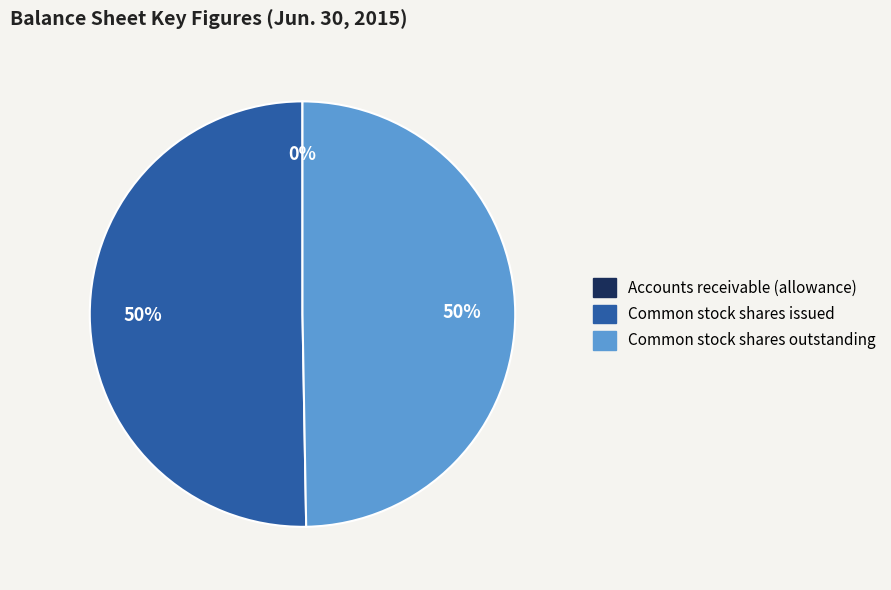

To the nearest percent, what is the average slice percentage?

33%